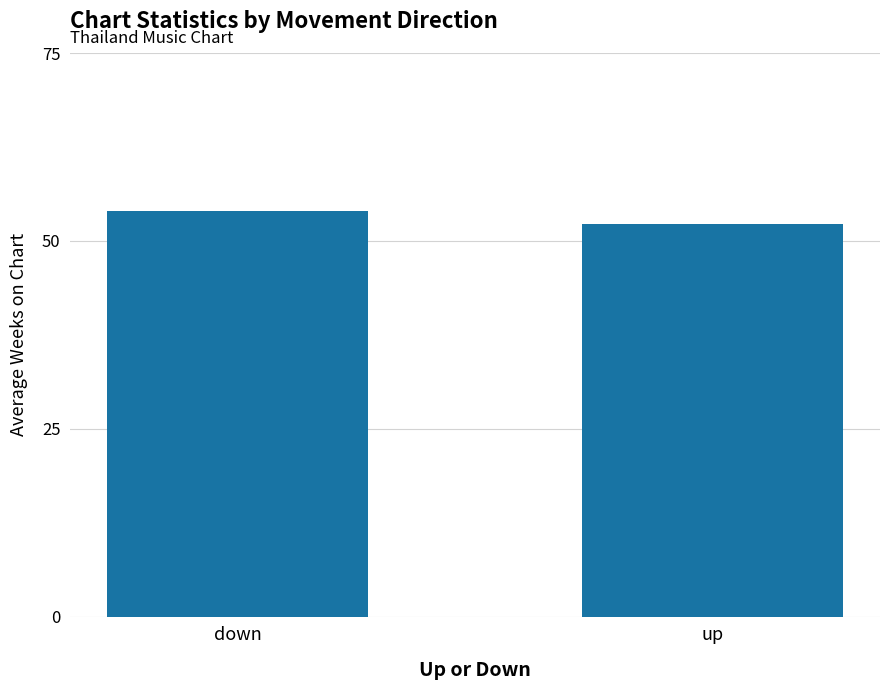

Reading left to right, extract all data points from this chart.

54.0	52.2